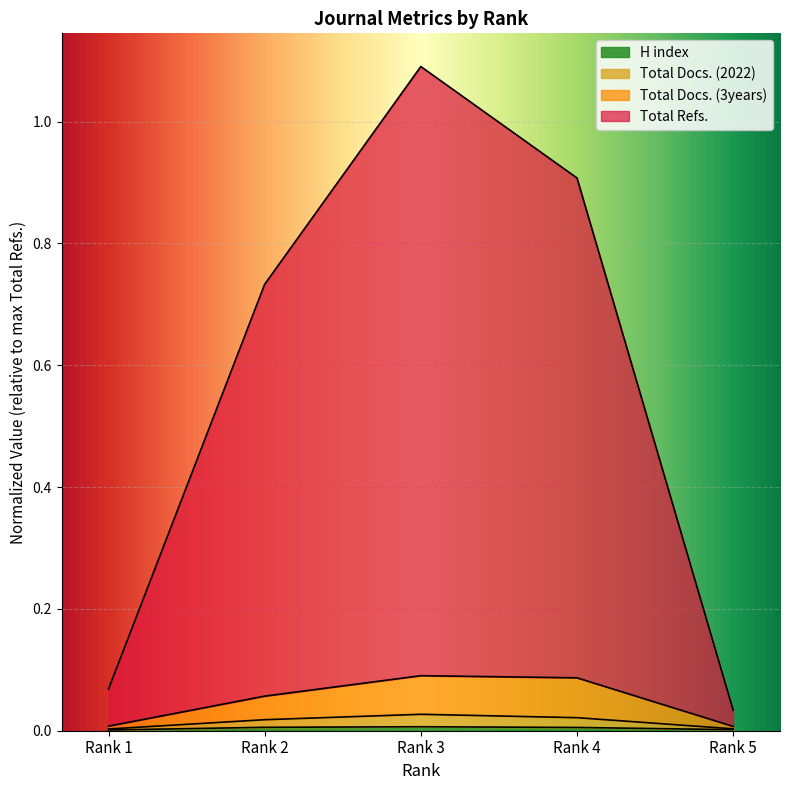

True or false: Total Docs. (2022) has a value of 0.0 at Rank 1.

False